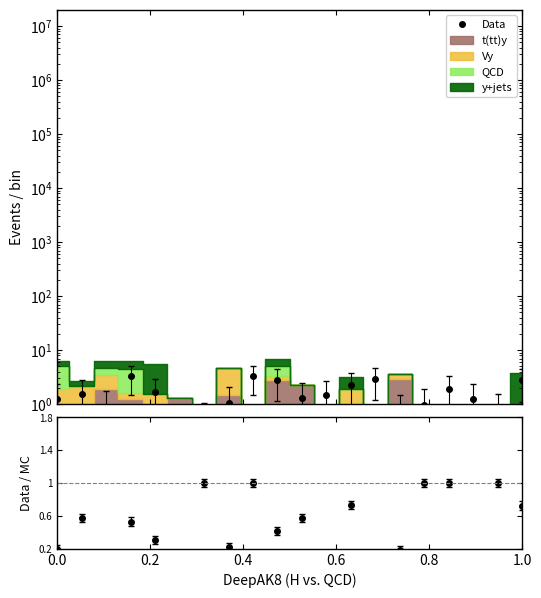

Reading right to left, what are all the values shown in this chart?

Data: 2.8	0.7	1.3	1.9	1.0	0.7	2.9	2.3	1.5	1.3	2.8	3.3	1.1	0.4	0.2	1.7	3.3	0.9	1.6	1.3
Data/MC: 0.7	1.0	3.0	1.0	1.0	0.2	7.1	0.7	8.5	0.6	0.4	1.0	0.2	1.0	0.1	0.3	0.5	0.1	0.6	0.2